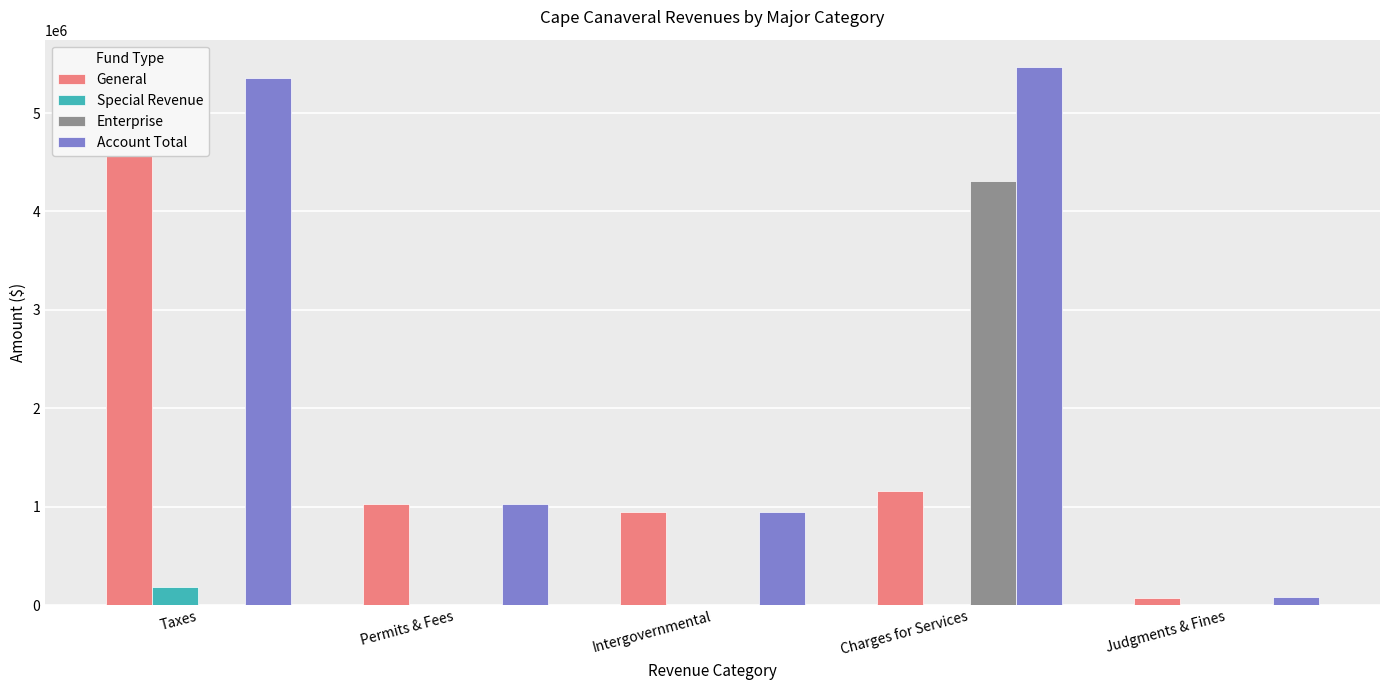

At how many categories does at least one series exceed 2617306?

2